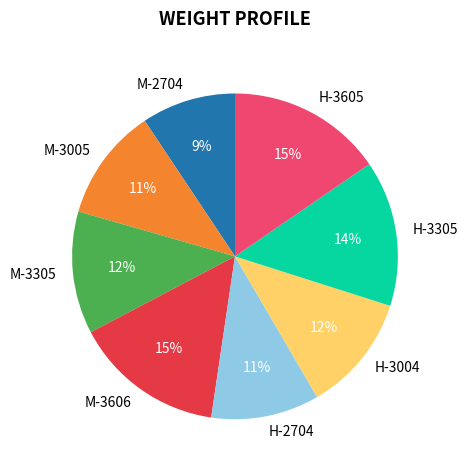

Combined, do H-3605 and H-3004 account for over 50%?

No